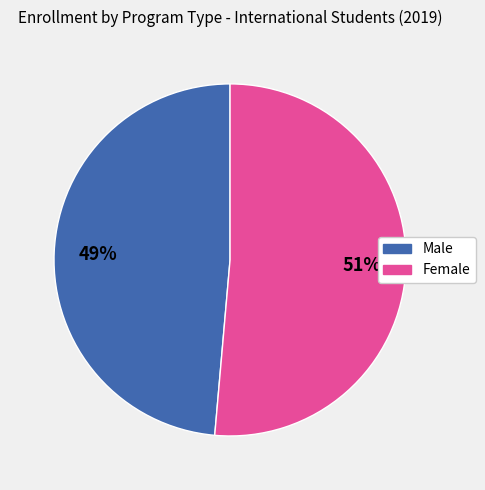

Which slice represents more than half of the pie?

Female